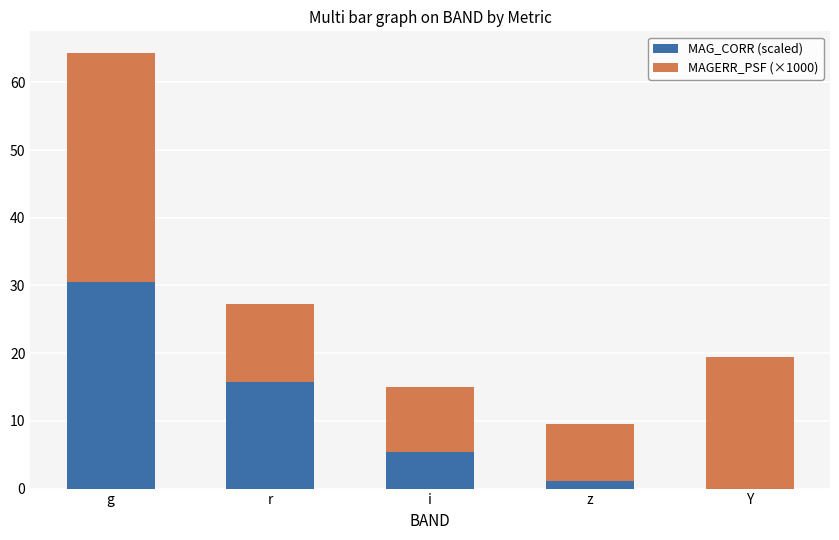

What is the sum of the MAG_CORR (scaled) values at i and g?

35.9